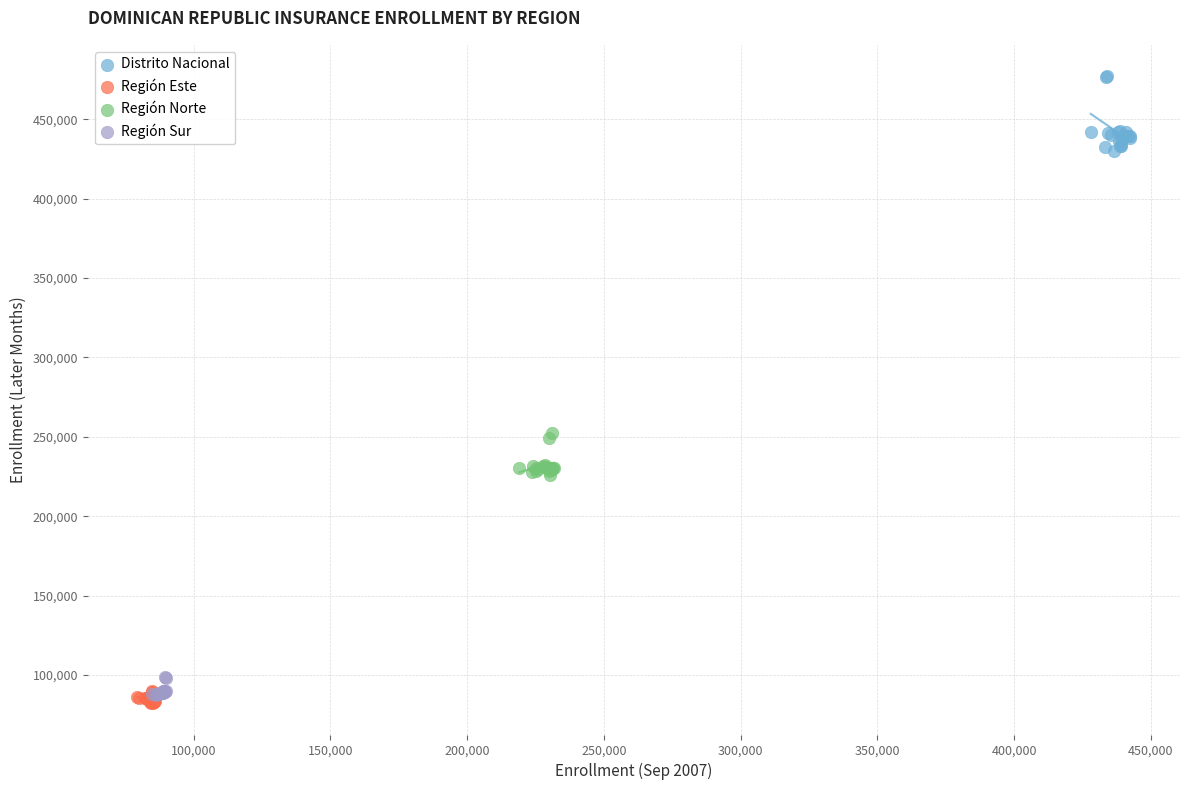

Which series has the widest spread of Y values?

Distrito Nacional